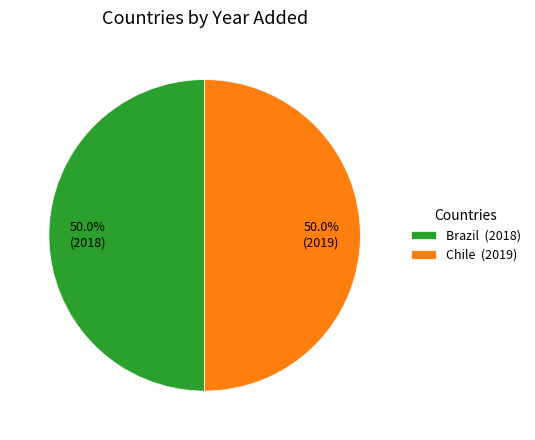

True or false: Brazil accounts for 50% of the total.

True